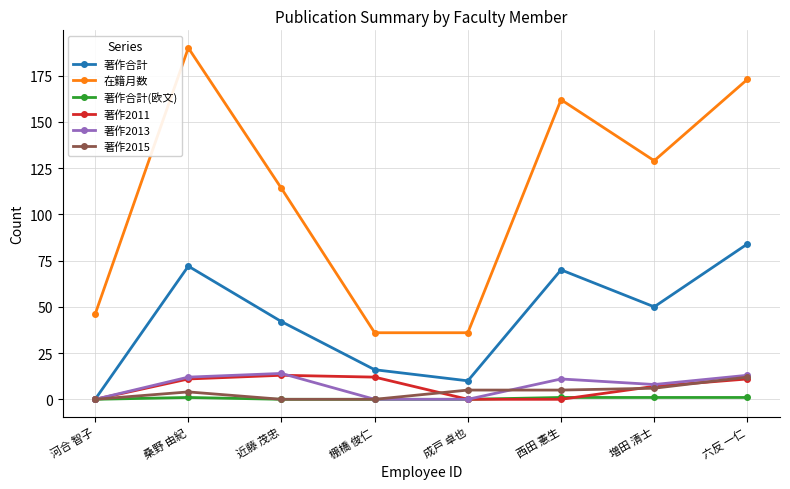

True or false: 著作2011 and 在籍月数 cross at least once.

False